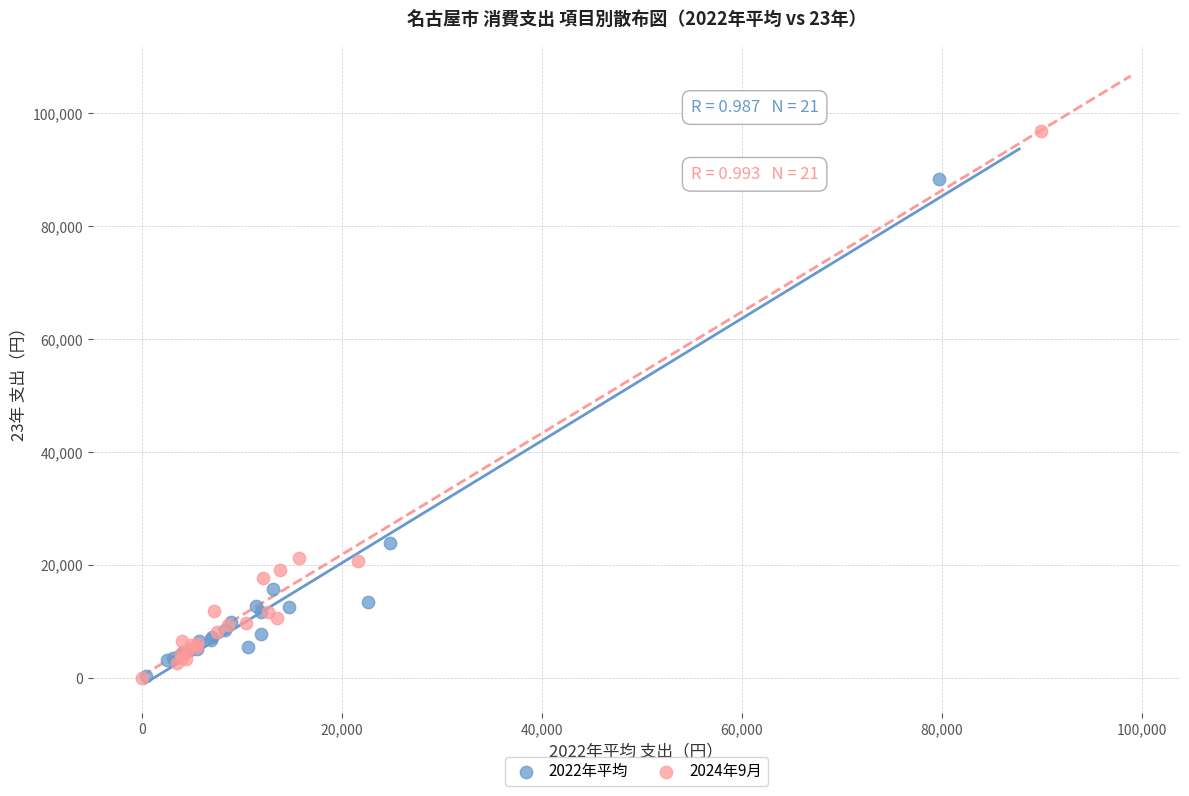

Which series contains the highest Y value?

2024年9月